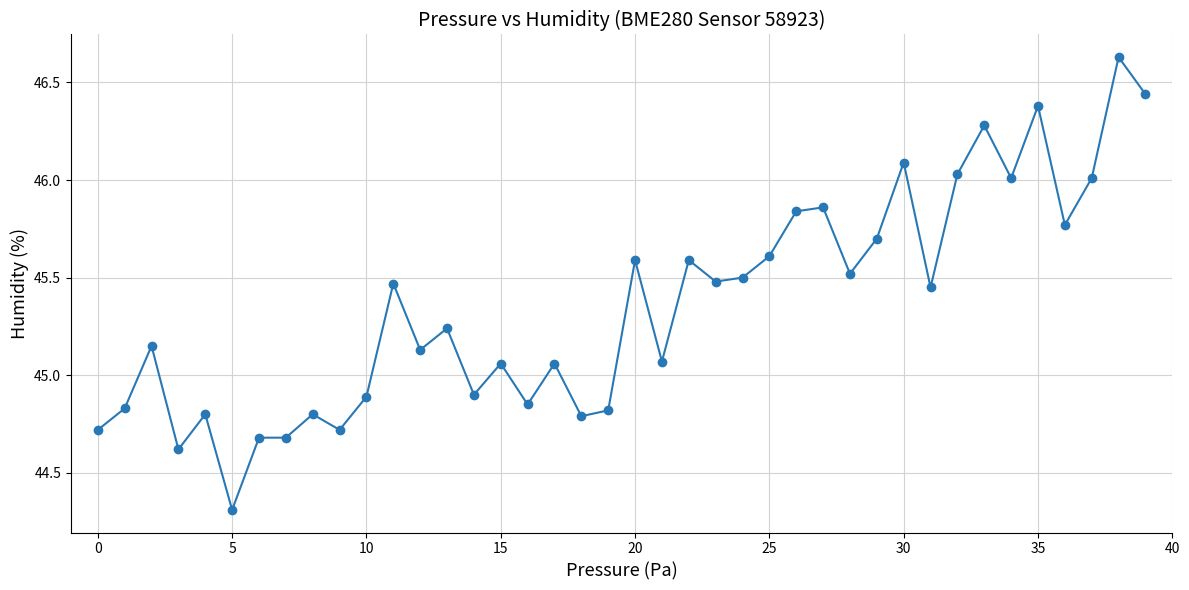

What is the minimum value shown in the chart?

44.3